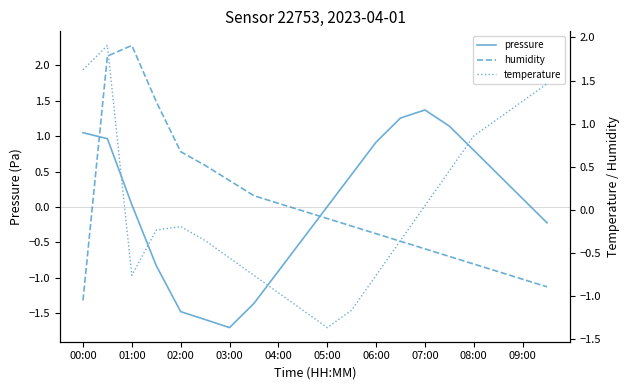

How many interior local peaks does the pressure series have?

1